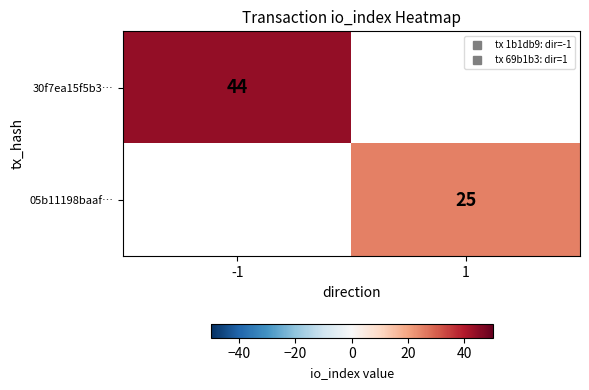

What is the greatest value displayed?

44.0